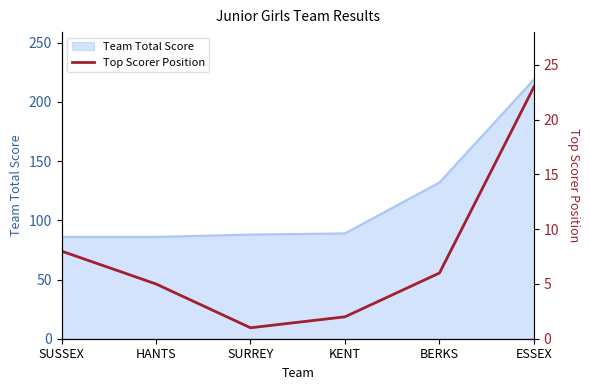

The value of Team Total Score at SURREY is 151. True or false?

False